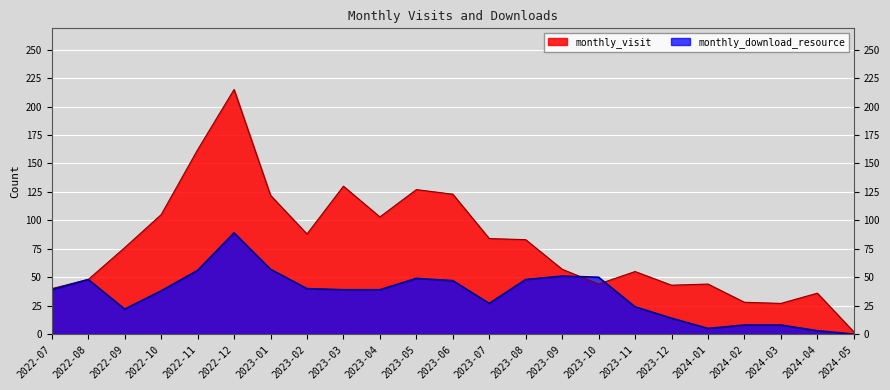

How many values in the monthly_visit series exceed 76?

11